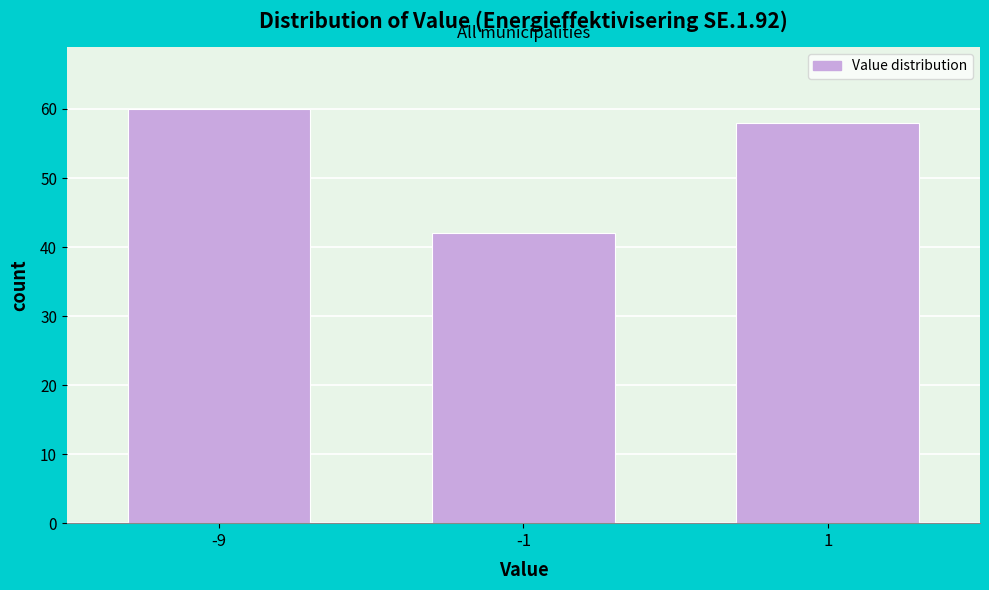

Reading left to right, what are all the values shown in this chart?

60	42	58